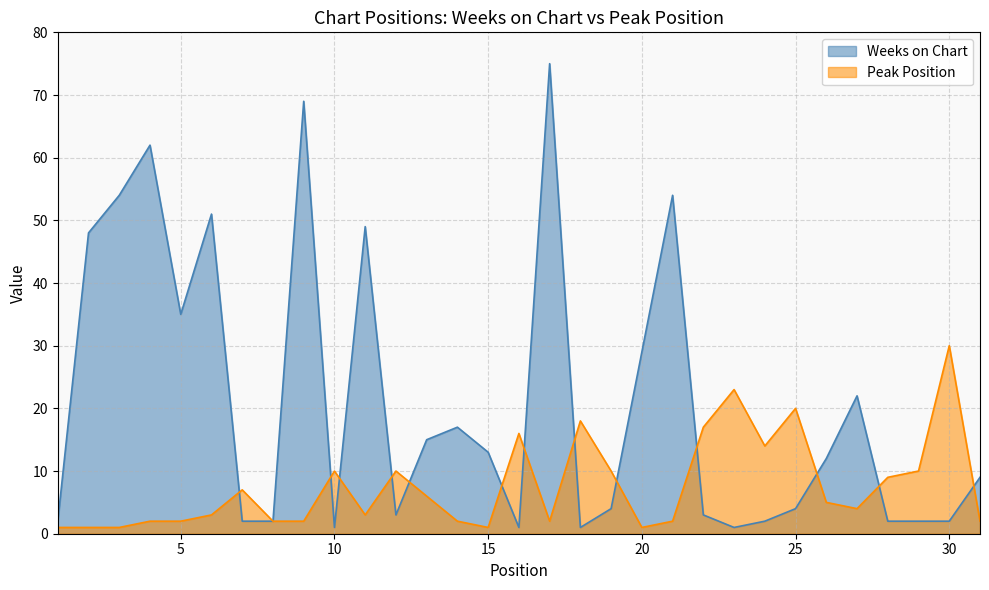

What is the value of the Weeks on Chart point at the 9th from the left?

69